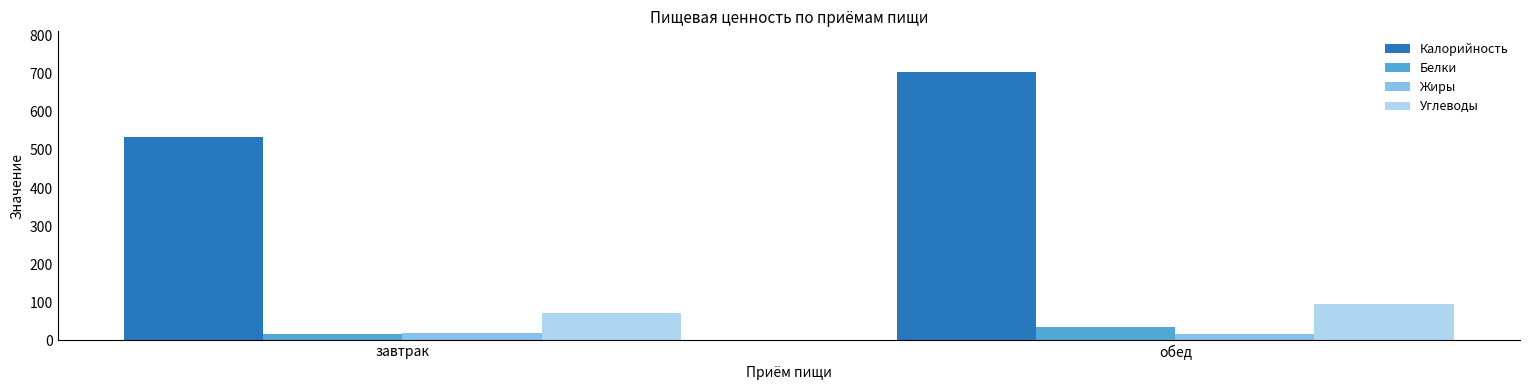

The Углеводы series shows 128.9 at завтрак. True or false?

False